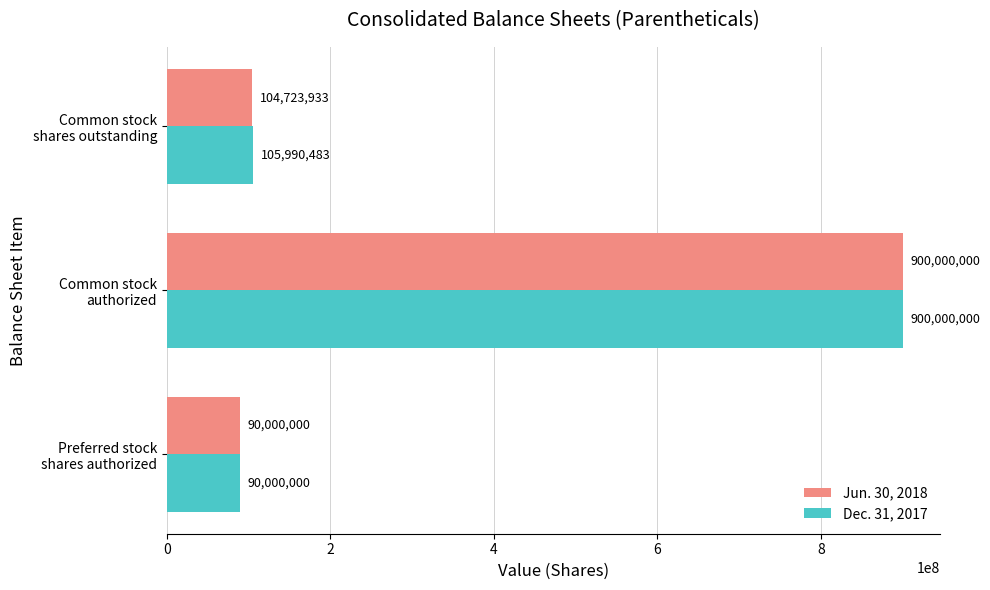

What is the average value of the Jun. 30, 2018 series?

364907978